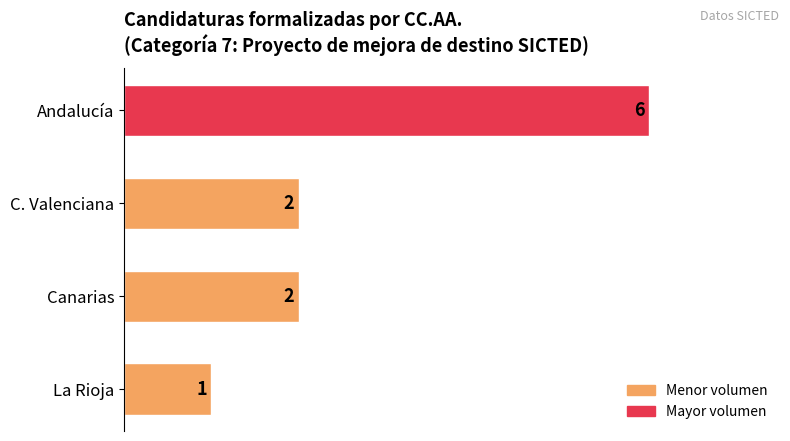

Count the values in the range 2 to 6.

3